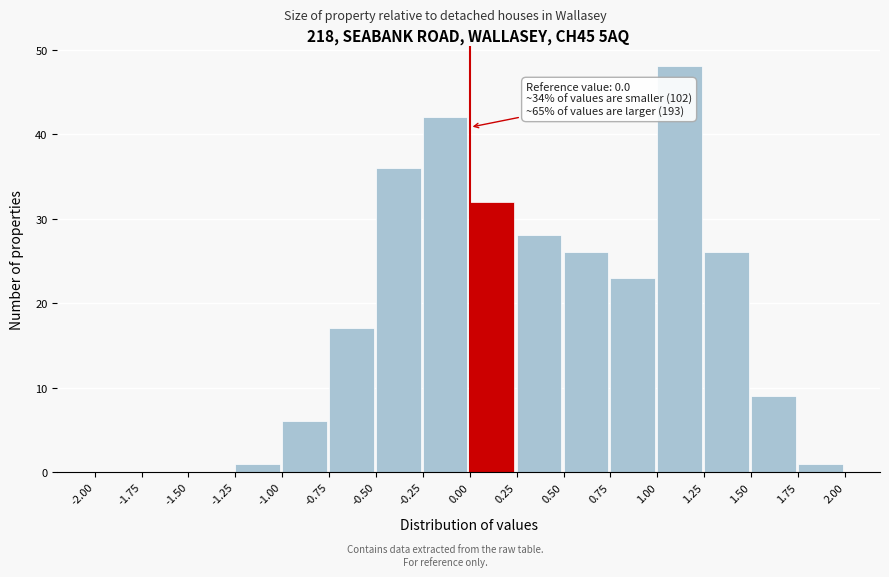

Which range on the x-axis has the tallest bar?

1.00 to 1.25